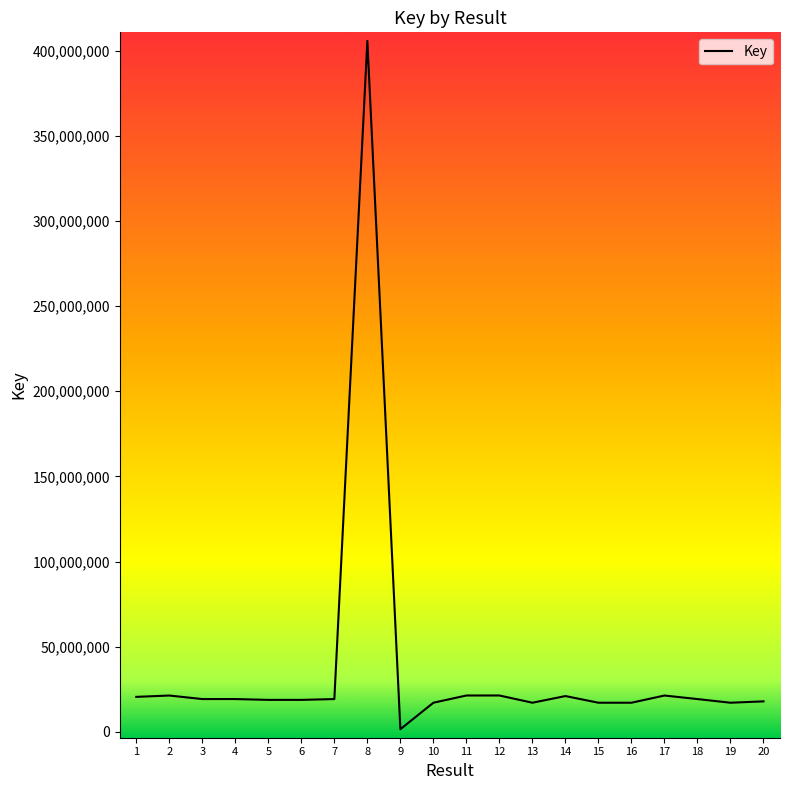

What is the greatest value displayed?

405776108